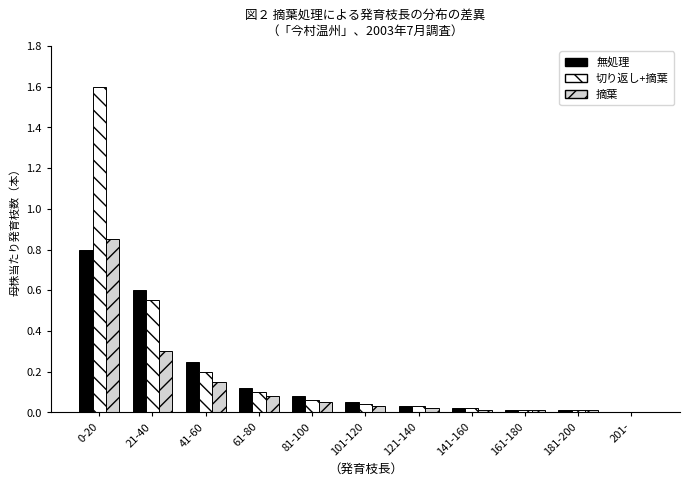

What is the sum of the 切り返し+摘葉 values at 0-20 and 81-100?

1.7